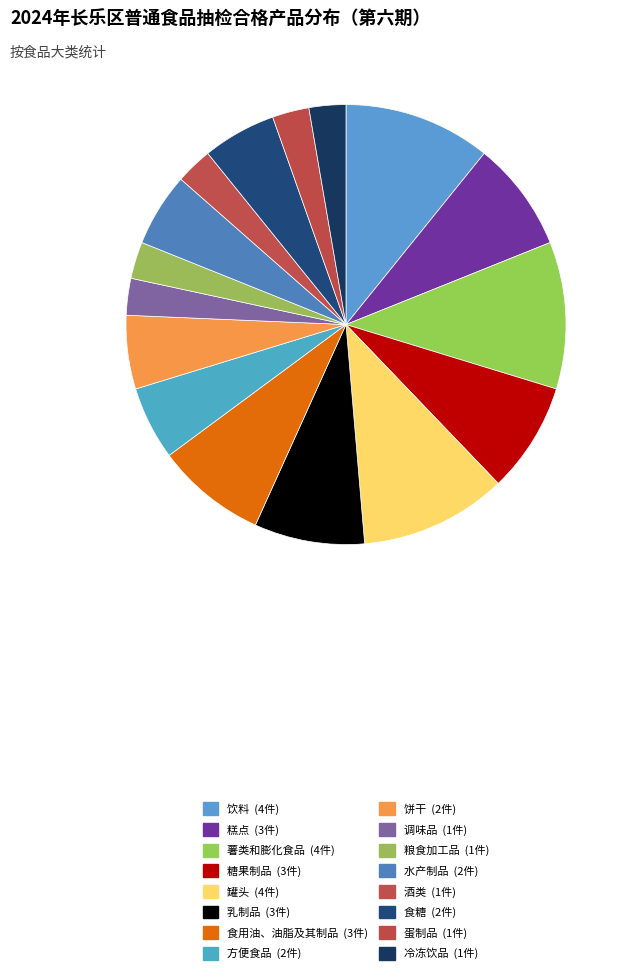

Is there a majority slice in this chart?

No